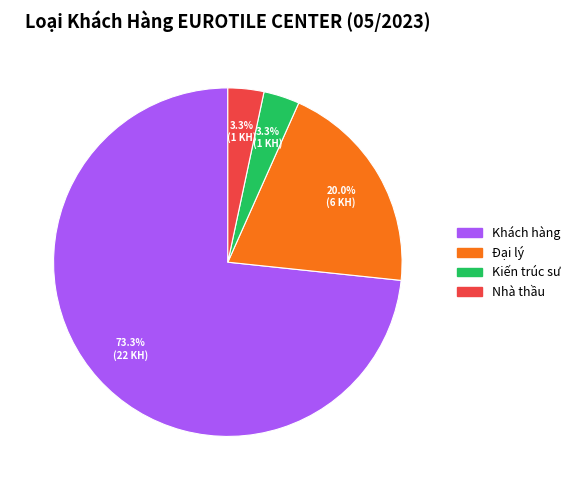

To the nearest percent, what is the difference between the Khách hàng and Đại lý slice percentages?

53%